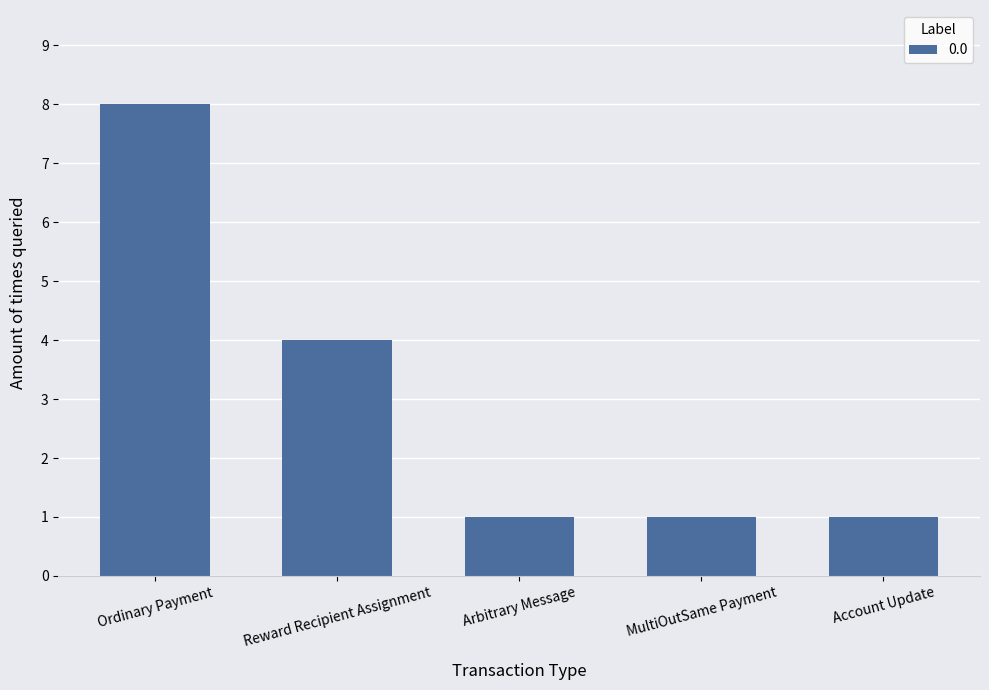

Which category has the highest value across all series?

Ordinary Payment